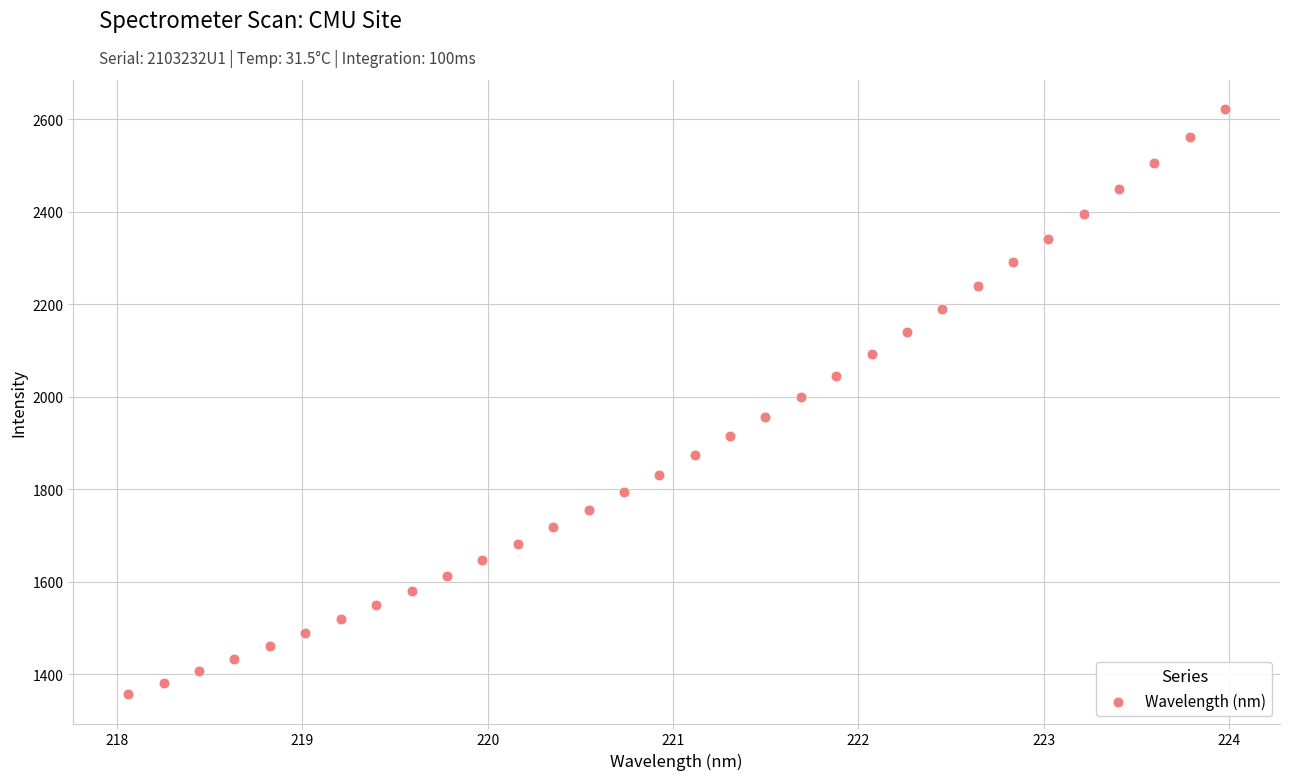

What is the range of X values (max minus min)?

5.9